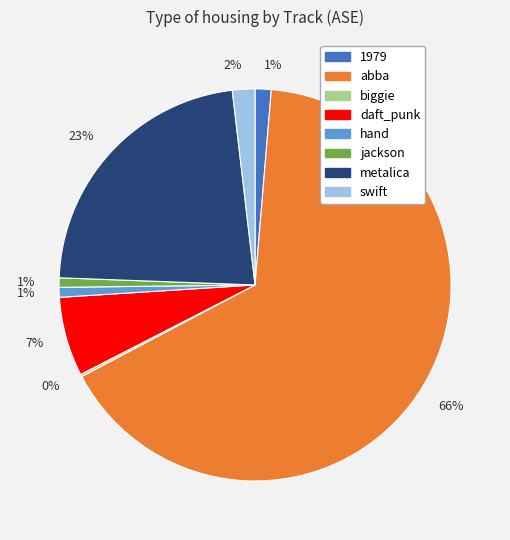

Does any single category account for the majority?

Yes